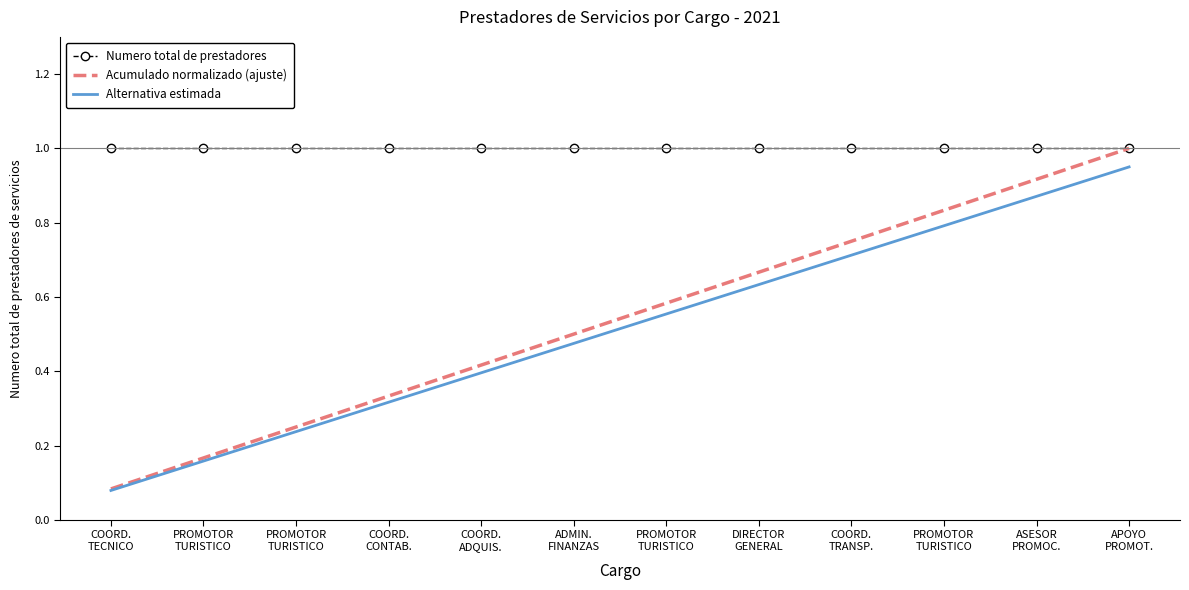

Count the number of categories in the chart.

12